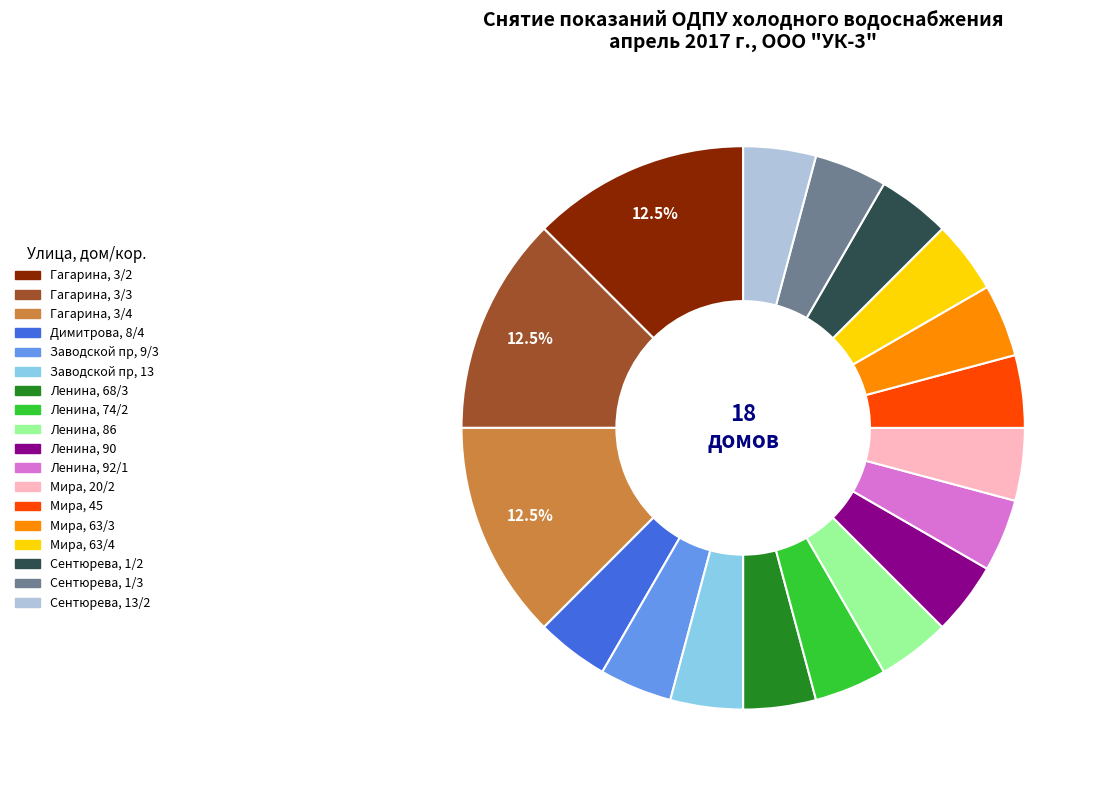

Do Заводской пр, 9/3 and Димитрова, 8/4 together represent more than half of the pie?

No